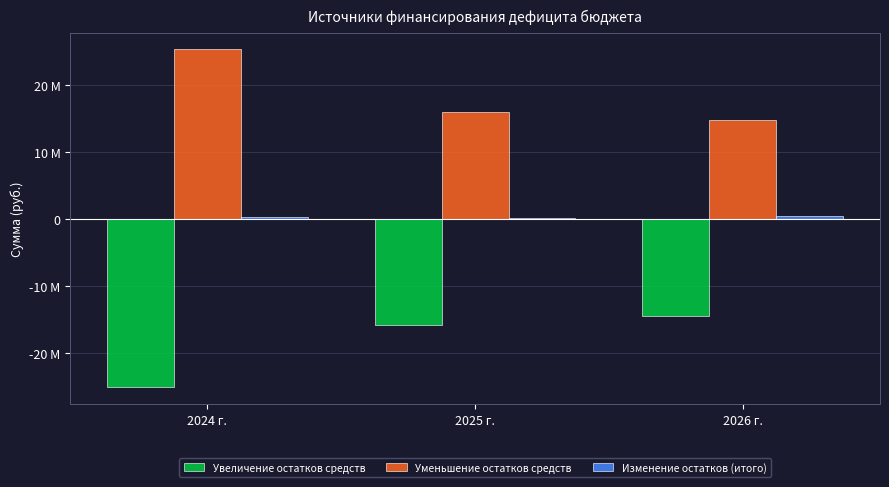

Which has a higher value, 2026 г. or 2024 г.?

2026 г.